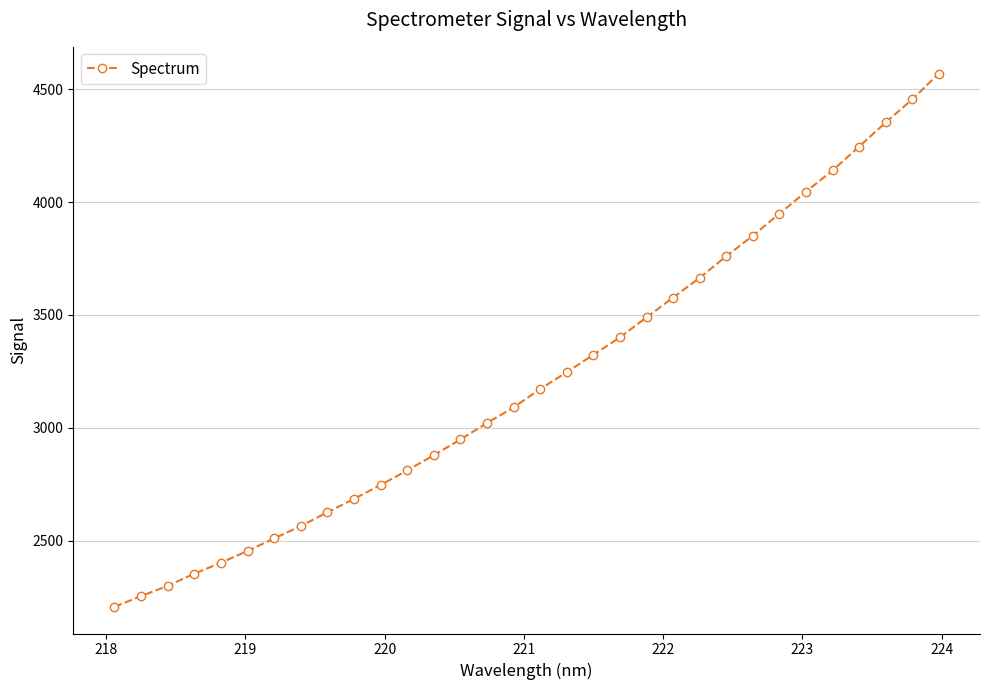

What is the greatest value displayed?

4569.5